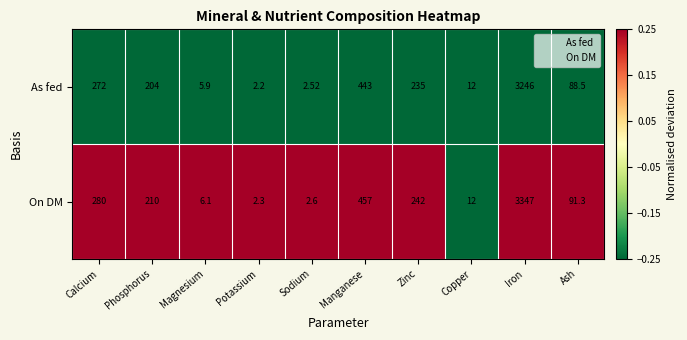

Between Copper and Ash, which series saw the biggest shift?

On DM